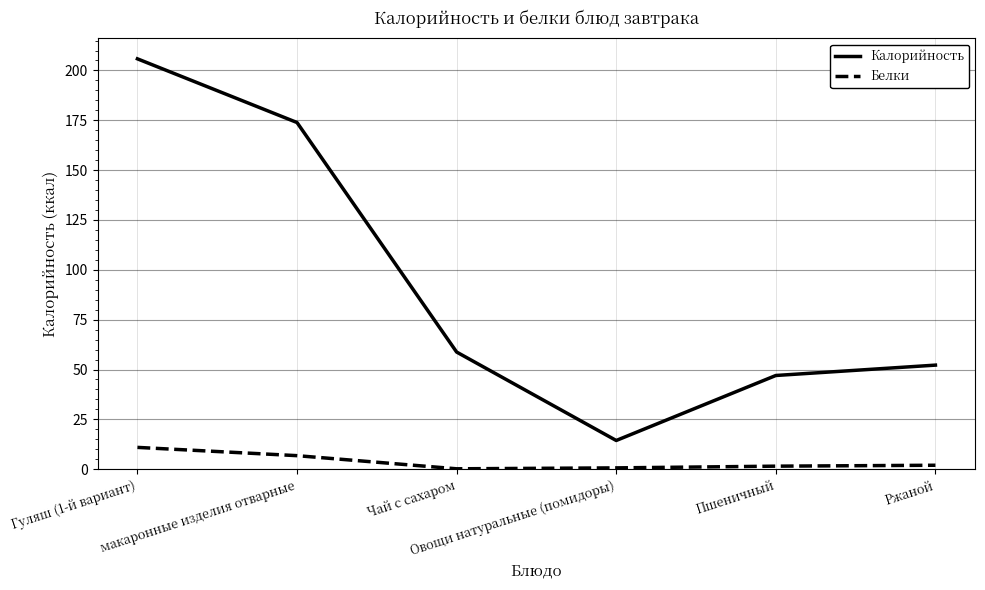

What is the minimum value shown in the chart?

0.2